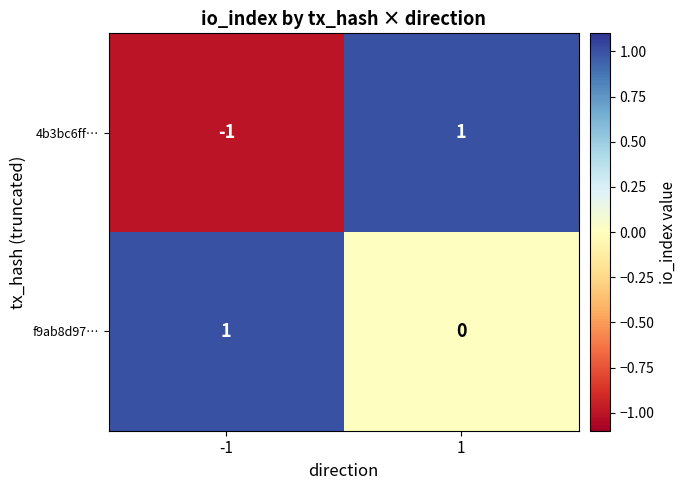

The value of f9ab8d97… at -1 is 0. True or false?

False